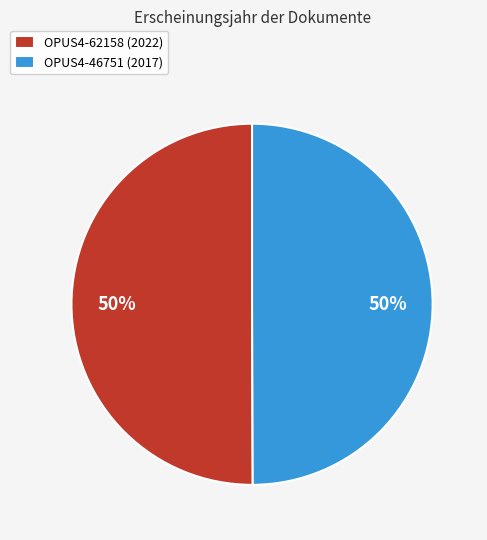

To the nearest percent, what is the average slice percentage?

50%